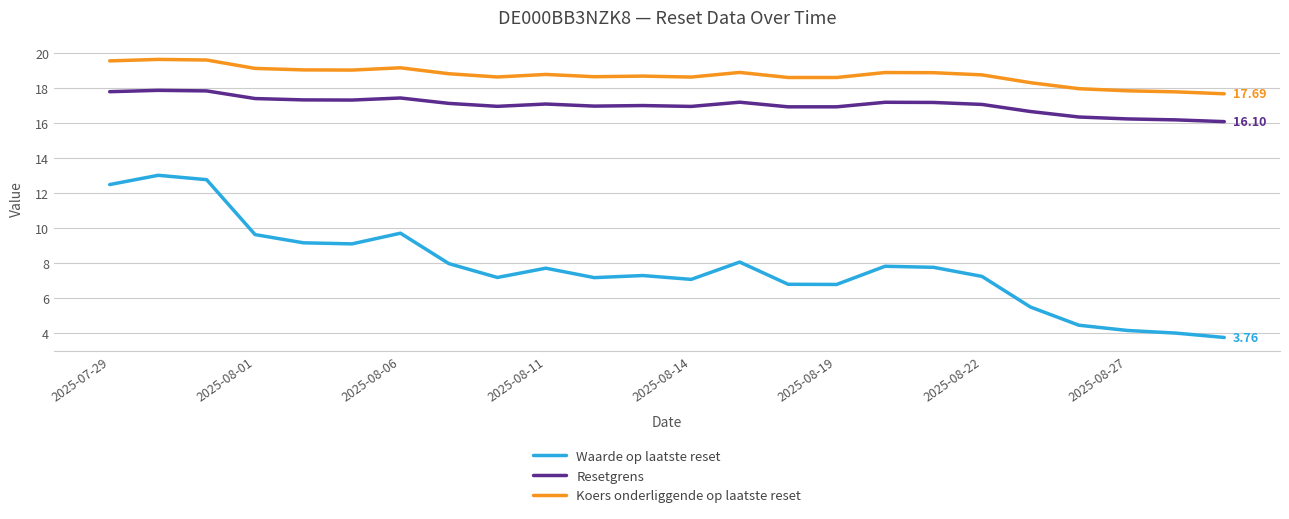

Which series has the largest total across all categories?

Koers onderliggende op laatste reset